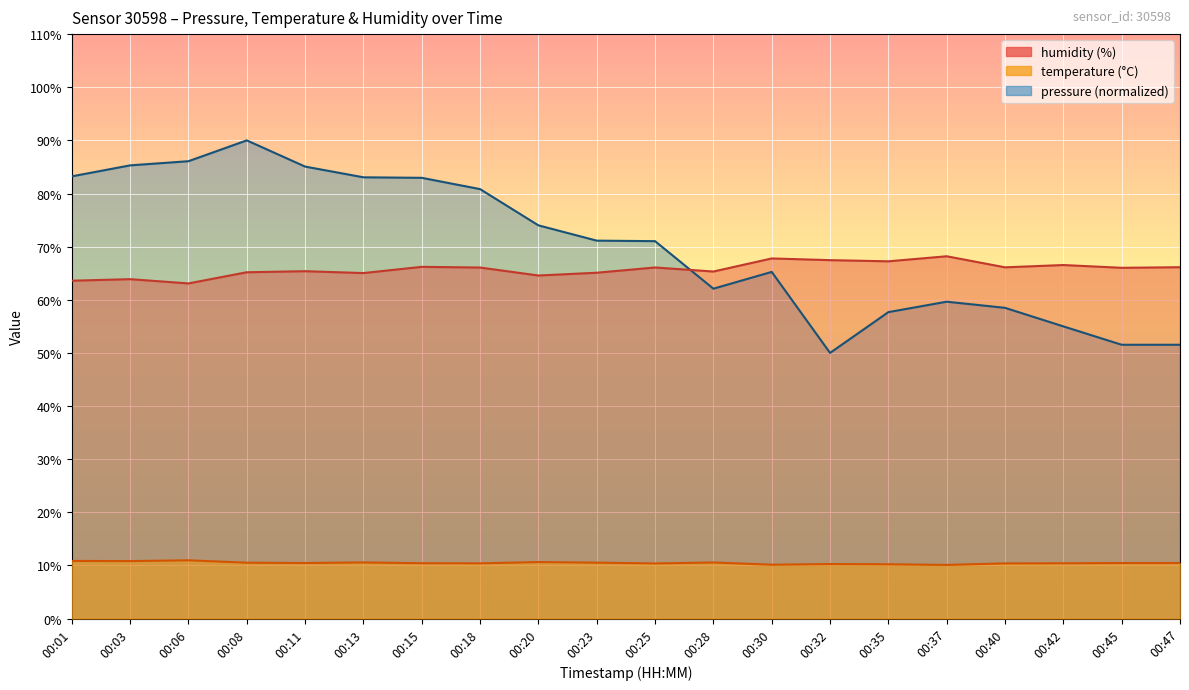

The value of humidity at 00:15 is 86.8. True or false?

False